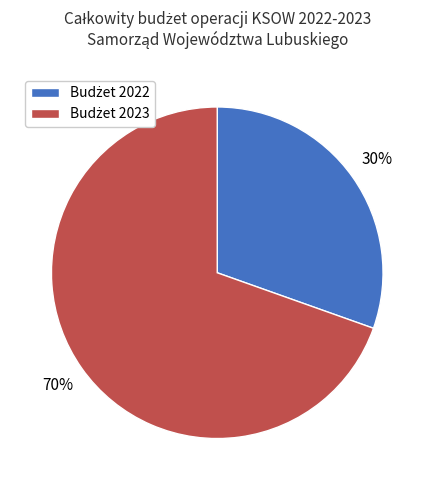

To the nearest percent, what is the average slice percentage?

50%